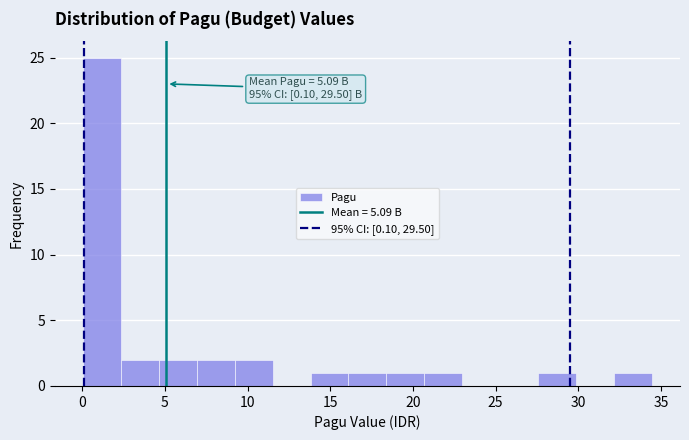

Which range on the x-axis has the tallest bar?

0.0 to 2.5